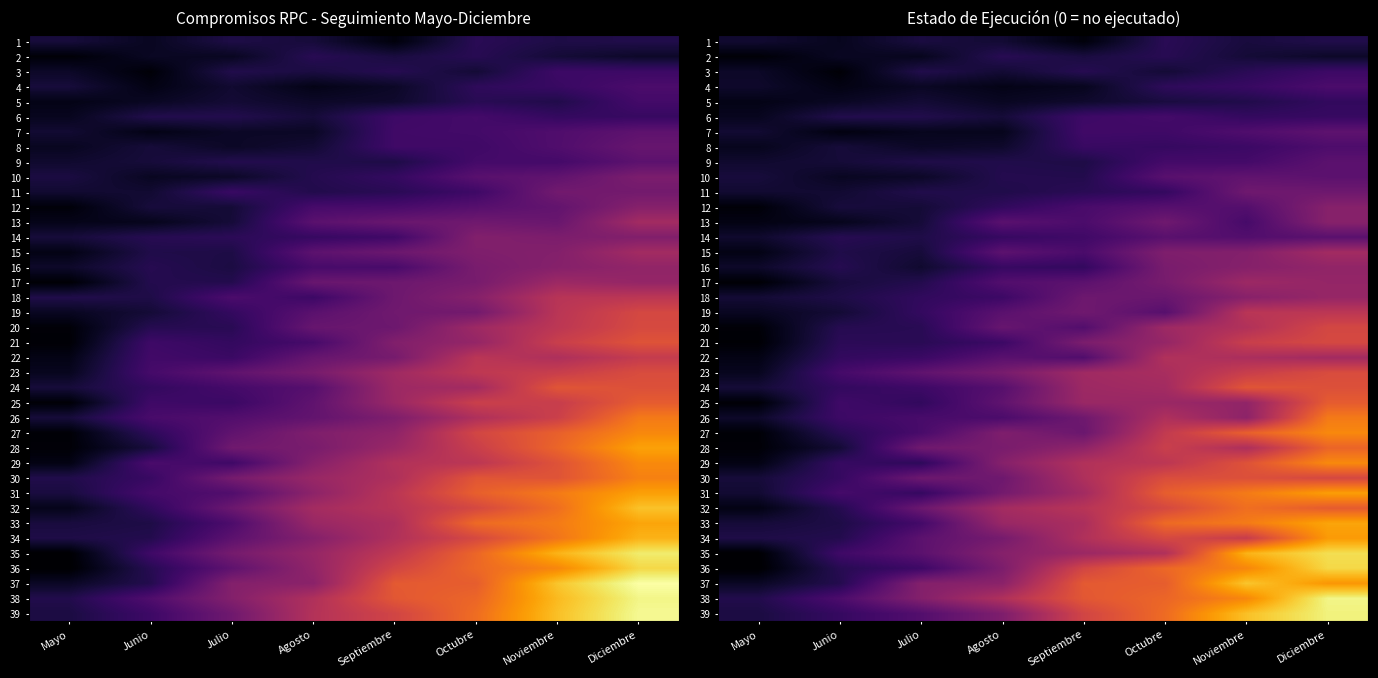

Rank the series at Julio from highest to lowest value.

37, 38, 28, 30, 32, 23, 34, 35, 39, 27, 26, 33, 24, 36, 22, 31, 19, 25, 18, 29, 21, 20, 17, 3, 6, 11, 14, 9, 1, 15, 13, 12, 5, 16, 10, 8, 4, 7, 2